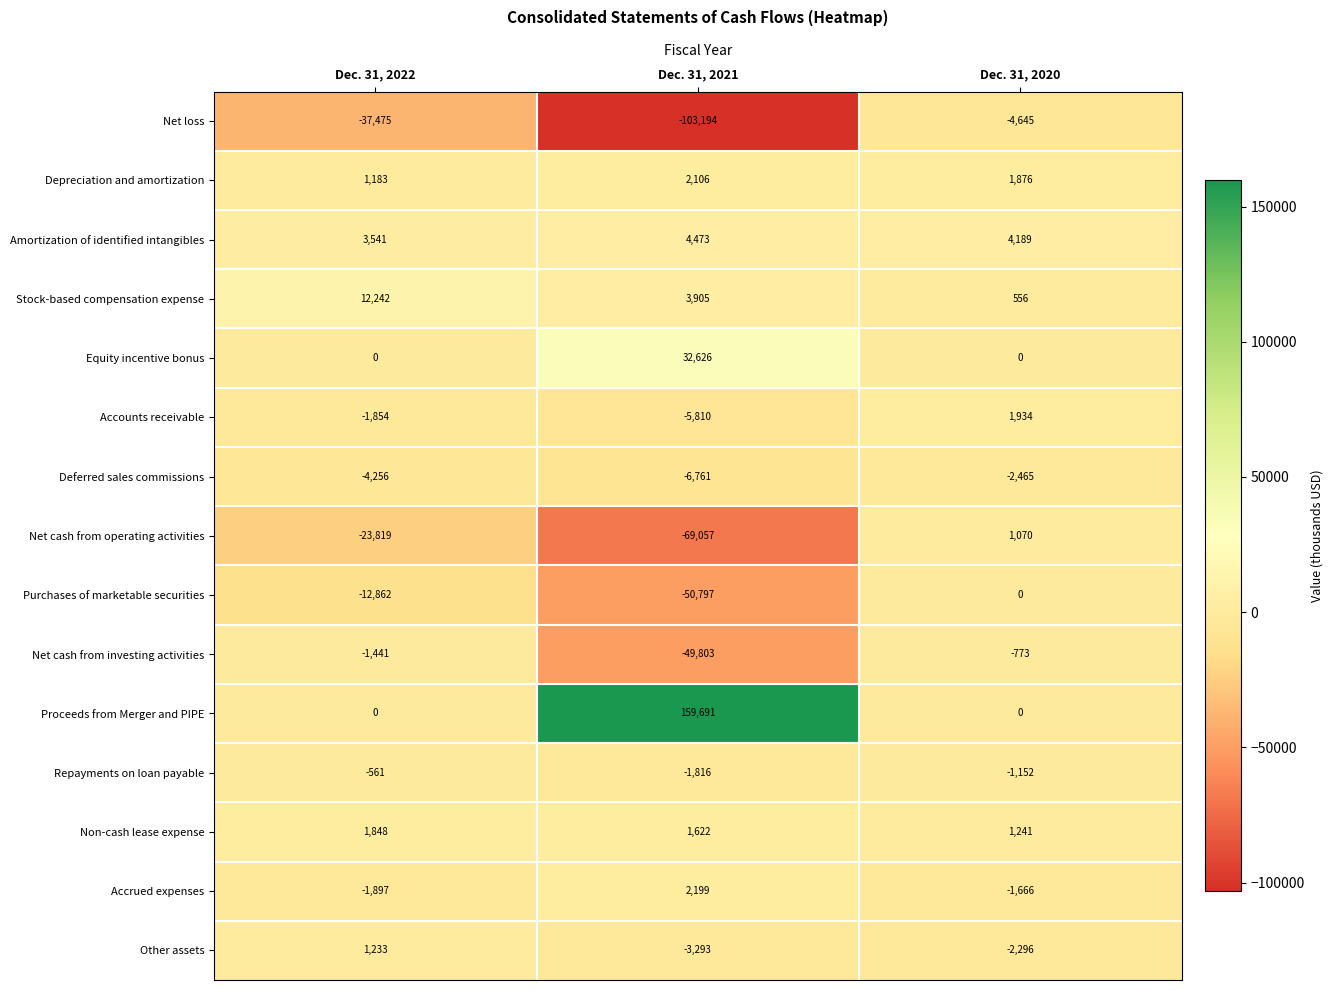

Is the value of Stock-based compensation expense at Dec. 31, 2020 greater than the value of Equity incentive bonus at Dec. 31, 2022?

Yes